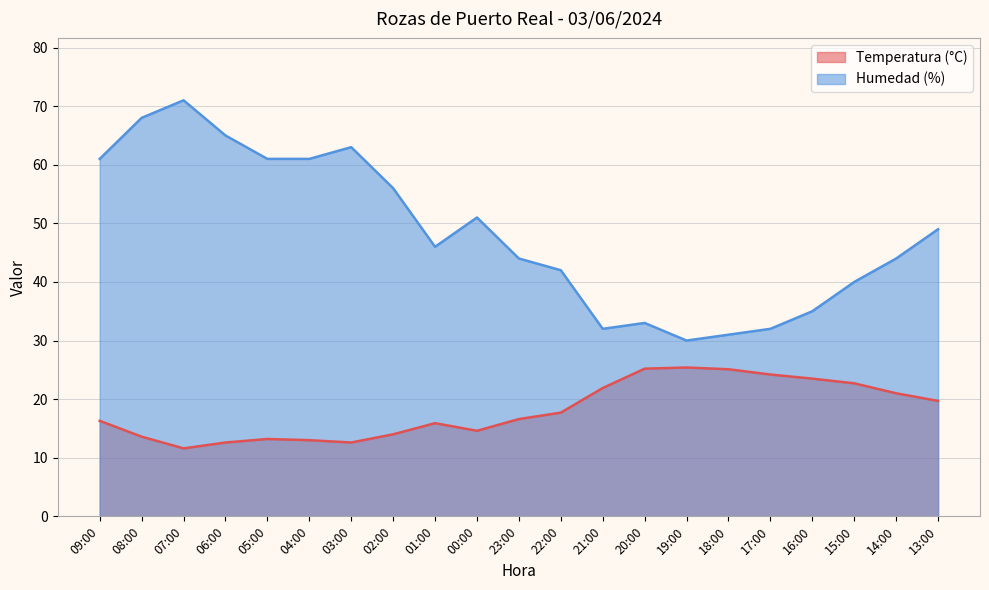

How many series are shown in this chart?

2